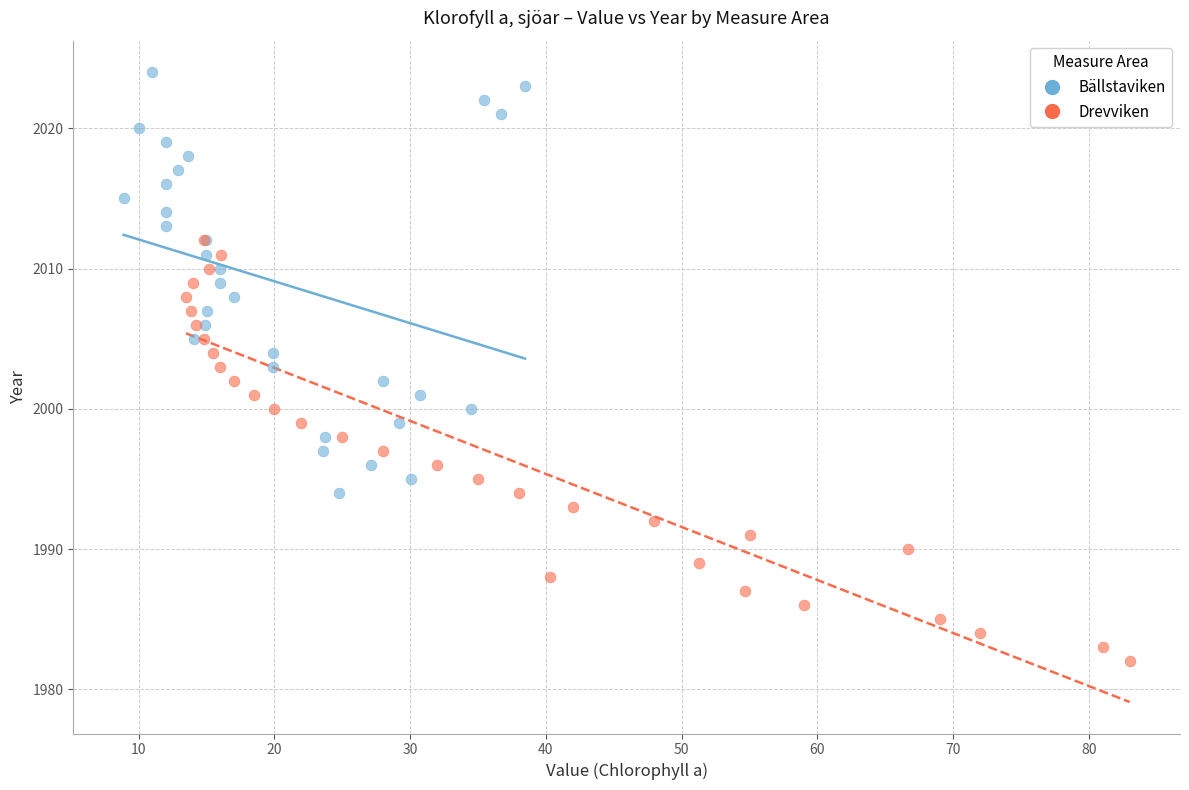

What are all the series names shown in the legend?

Bällstaviken, Drevviken